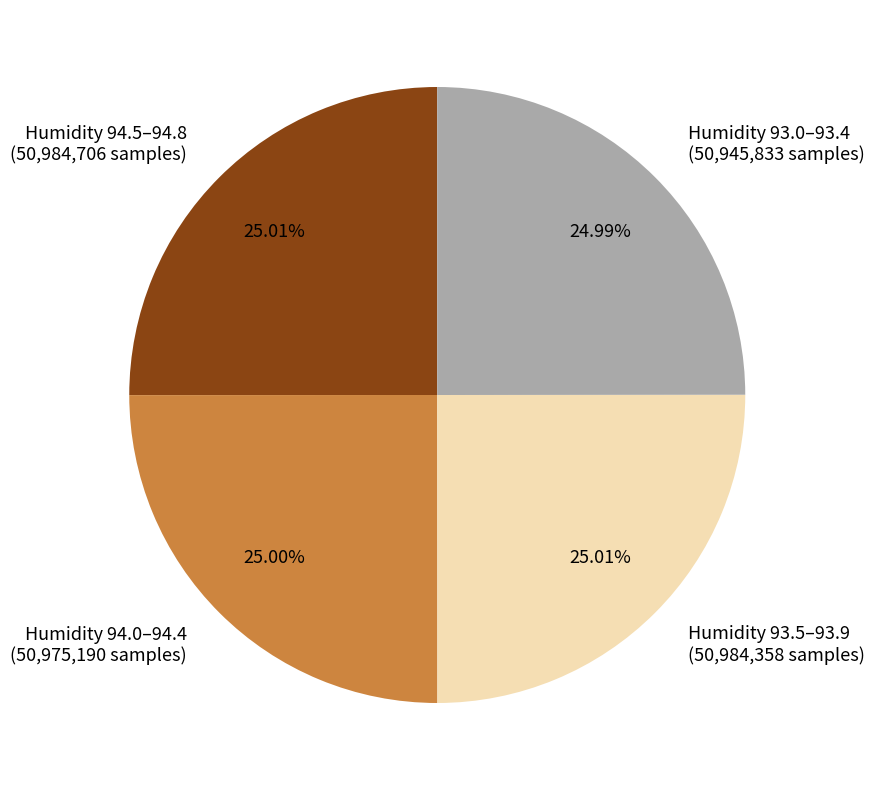

Is there any slice that represents more than half of the pie?

No